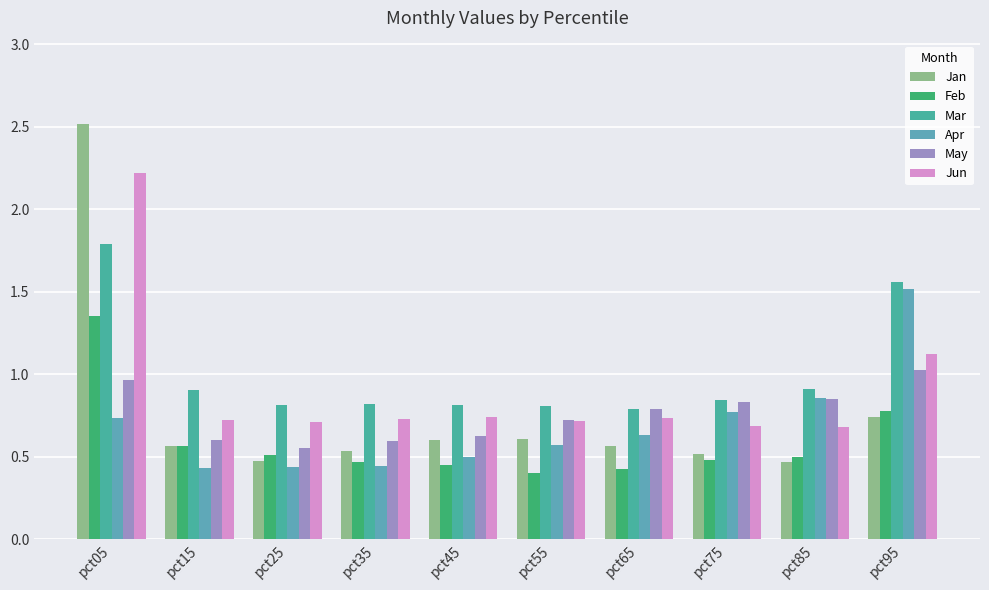

Is the value of Mar at pct75 greater than the value of Jan at pct75?

Yes